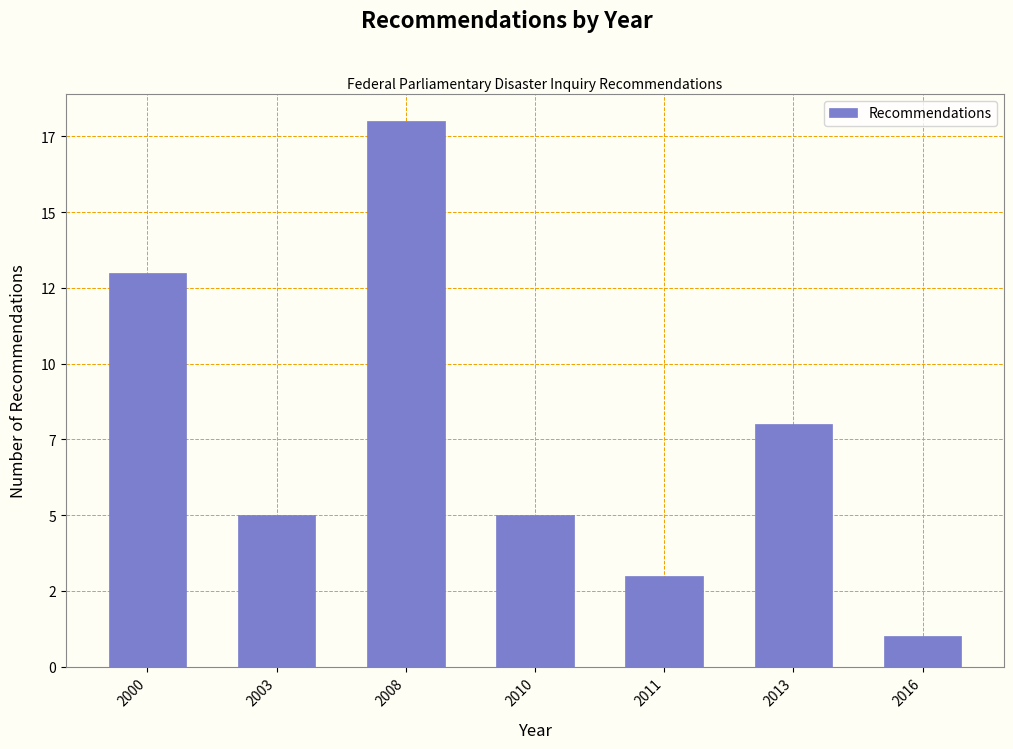

Does the chart contain any negative values?

No